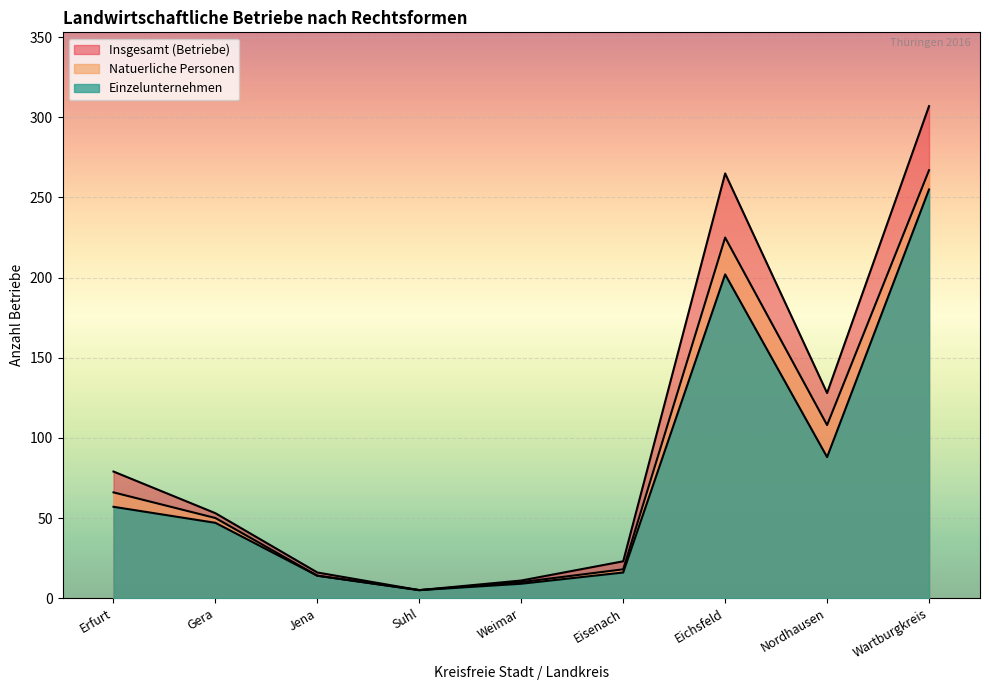

List the labels in order of Einzelunternehmen value, largest first.

Wartburgkreis, Eichsfeld, Nordhausen, Erfurt, Gera, Eisenach, Jena, Weimar, Suhl